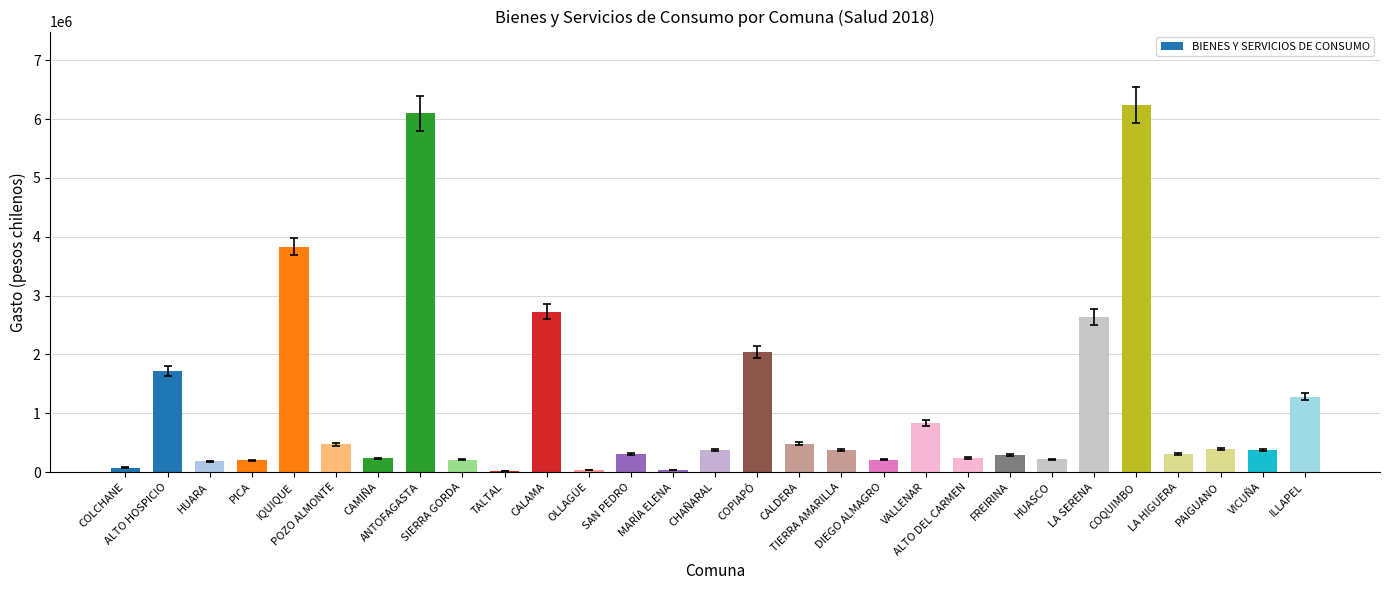

What is the sum of all values?

32452164